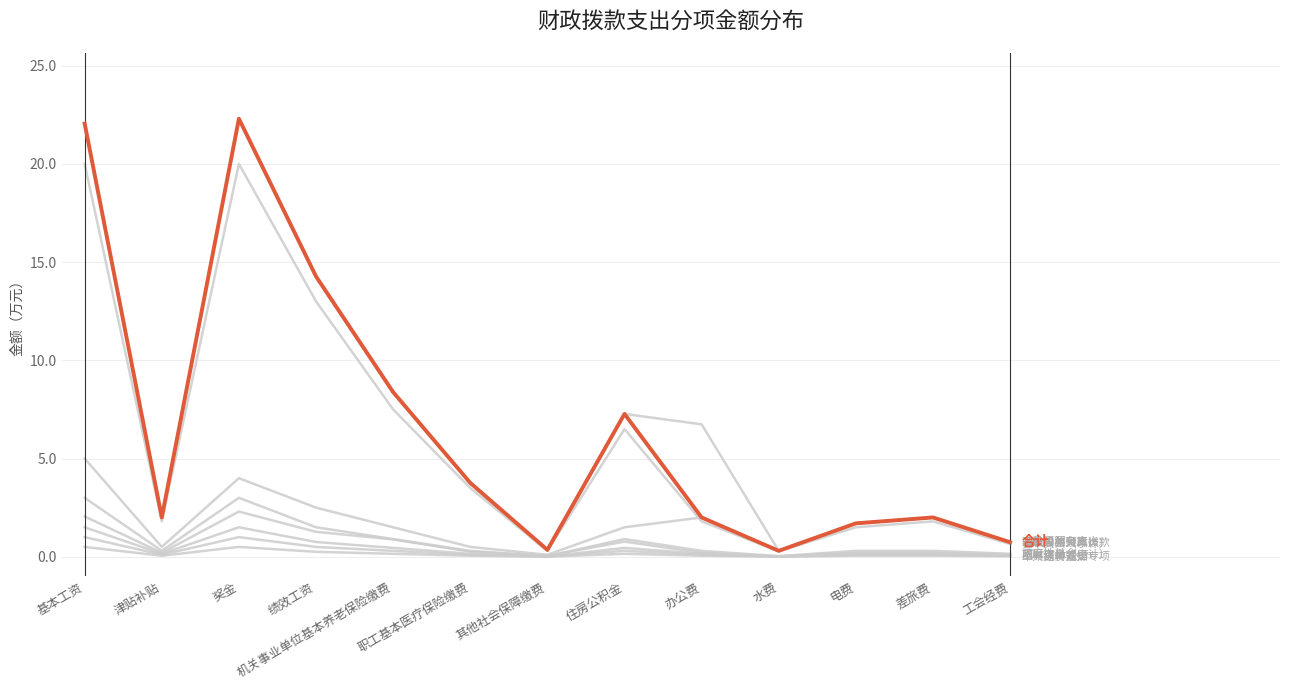

Is this an area chart (filled region under the line)?

No